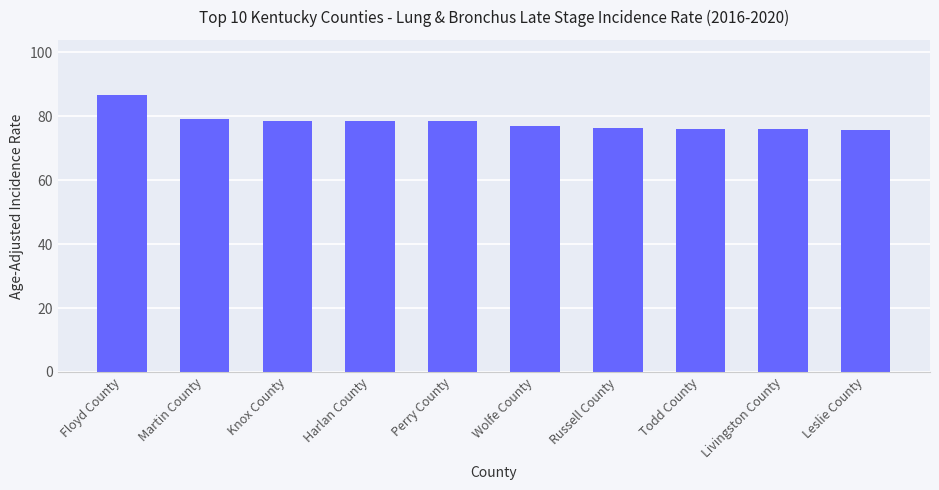

At which label does the data first exceed 78?

Floyd County